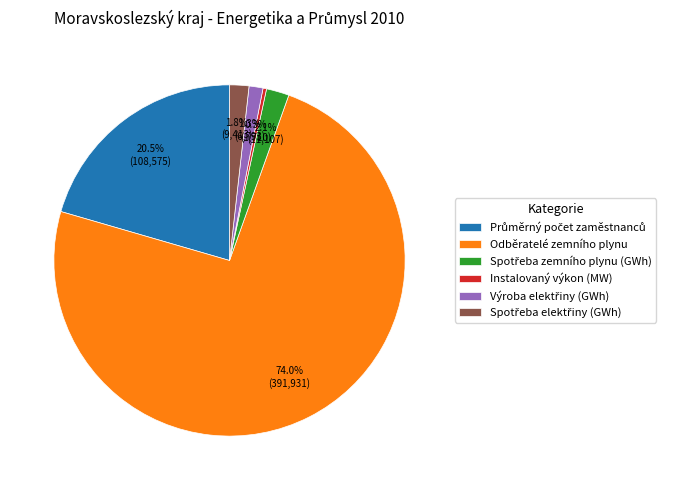

How many slices are in this pie chart?

6